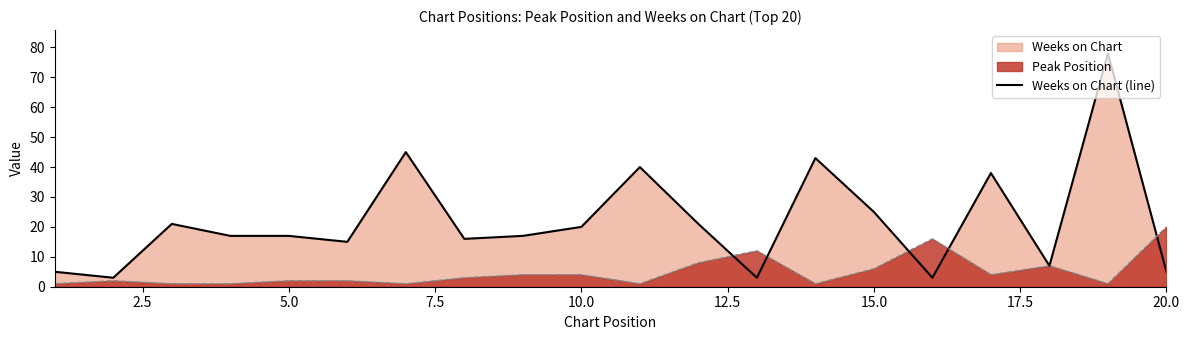

What is the greatest value displayed?

78